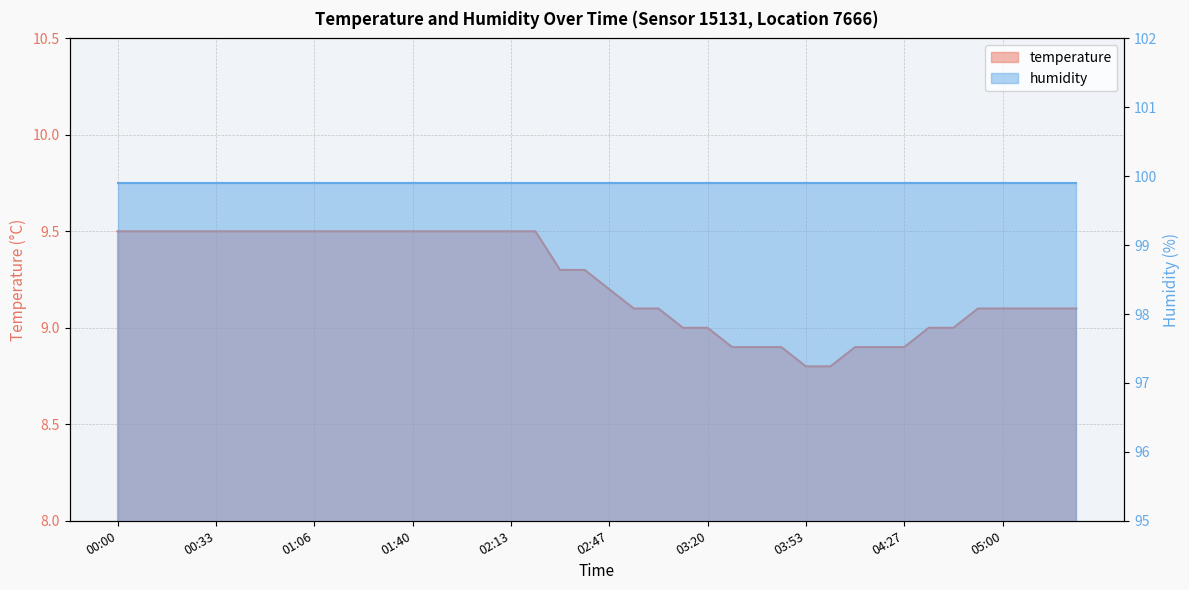

How many values are below 9?

8